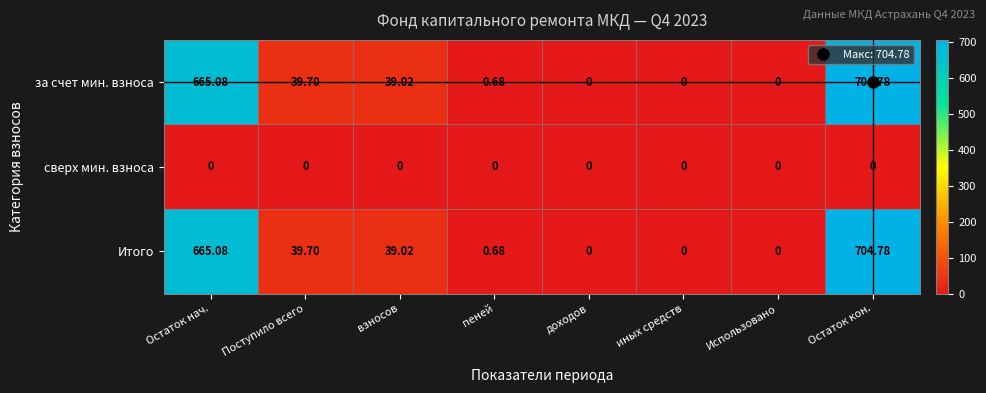

Is the value of Итого at взносов greater than the value of сверх мин. взноса at доходов?

Yes